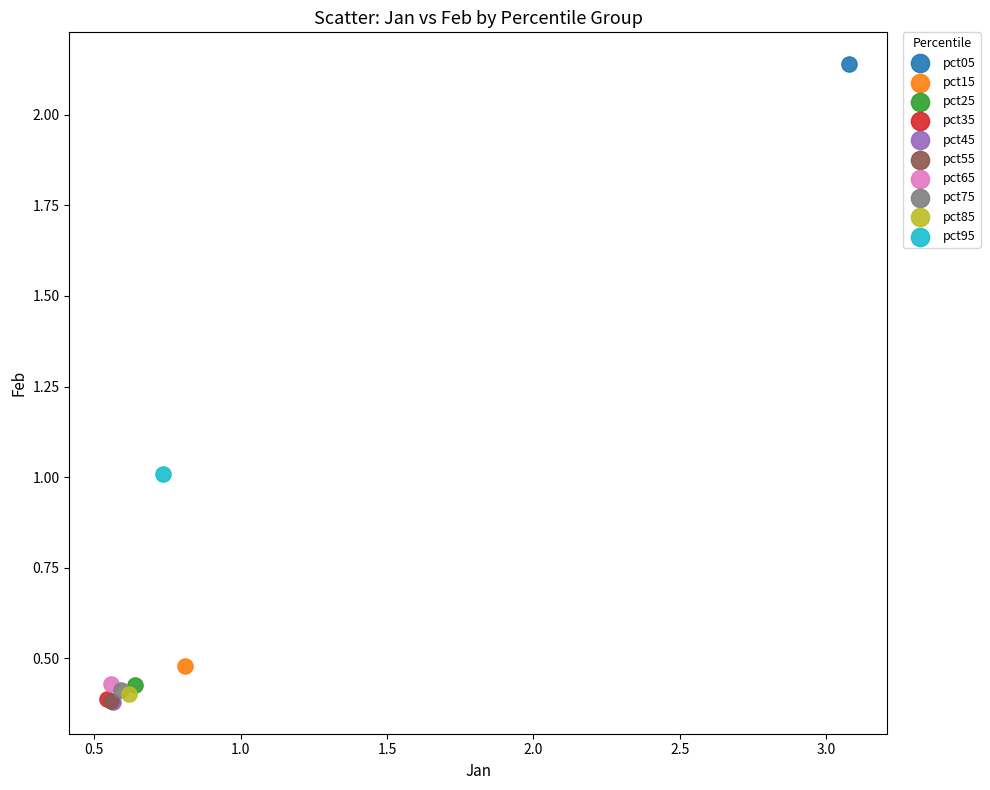

Which series contains the highest Y value?

pct05